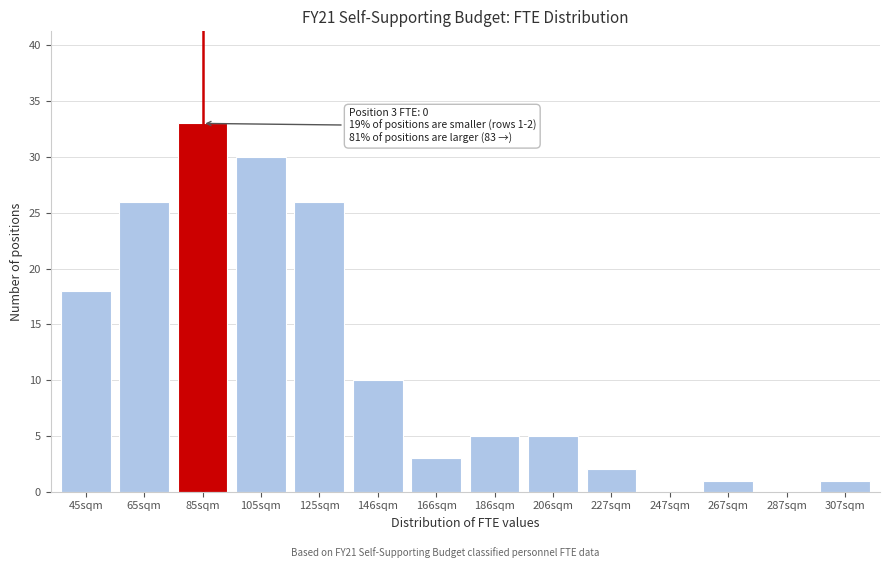

Reading right to left, extract all data points from this chart.

307sqm=1	287sqm=0	267sqm=1	247sqm=0	227sqm=2	206sqm=5	186sqm=5	166sqm=3	146sqm=10	125sqm=26	105sqm=30	85sqm=33	65sqm=26	45sqm=18